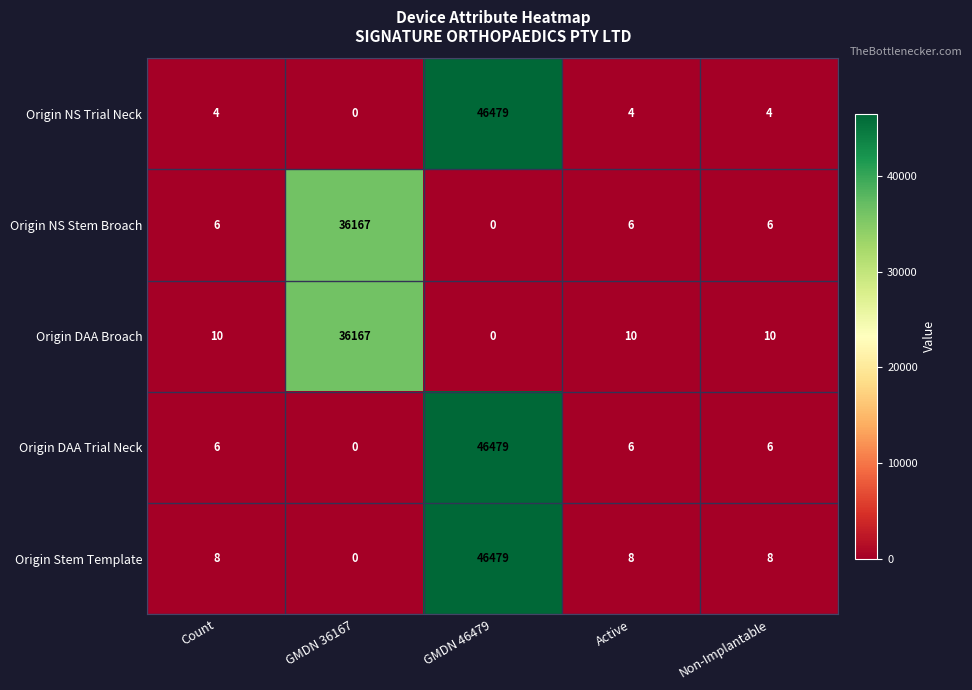

What is the difference between the Origin NS Stem Broach values at GMDN 46479 and GMDN 36167?

36167